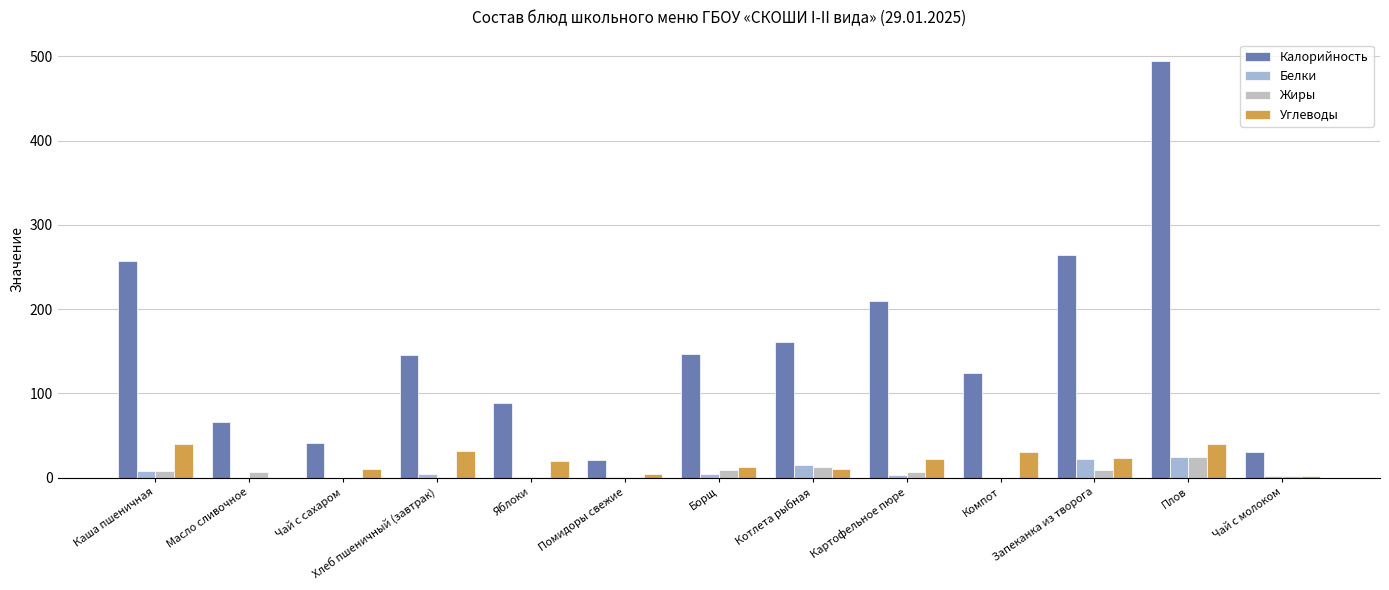

Which series has the largest range (max minus min)?

Калорийность